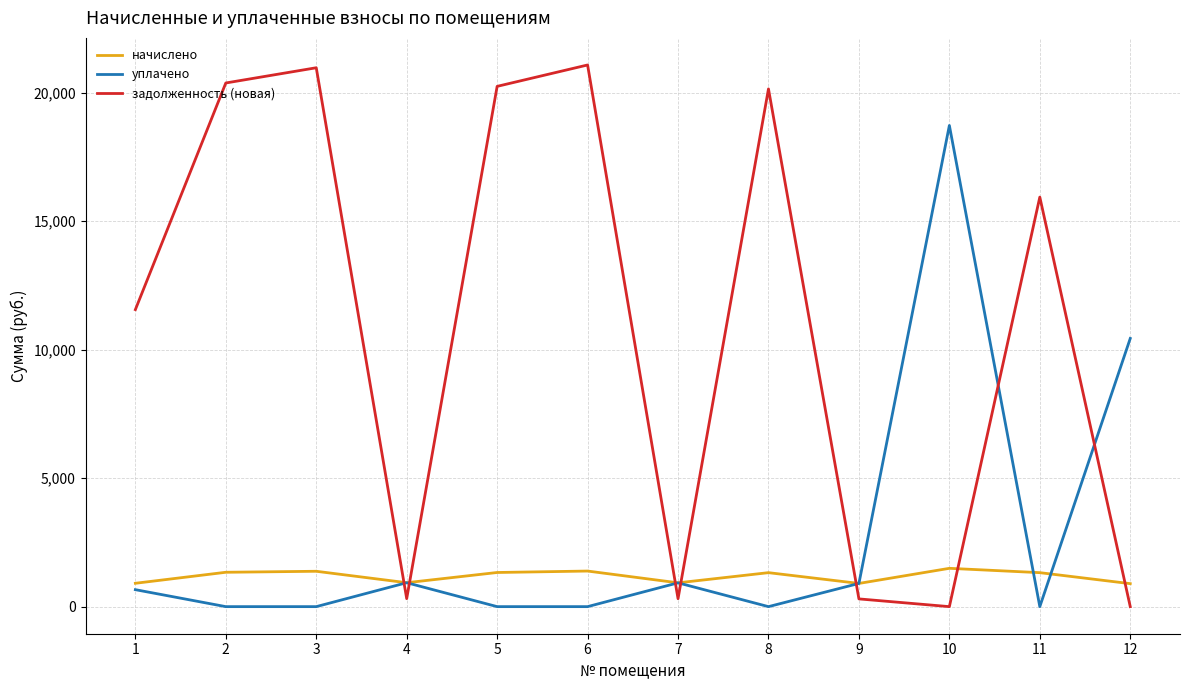

Which series has the largest range (max minus min)?

задолженность (новая)